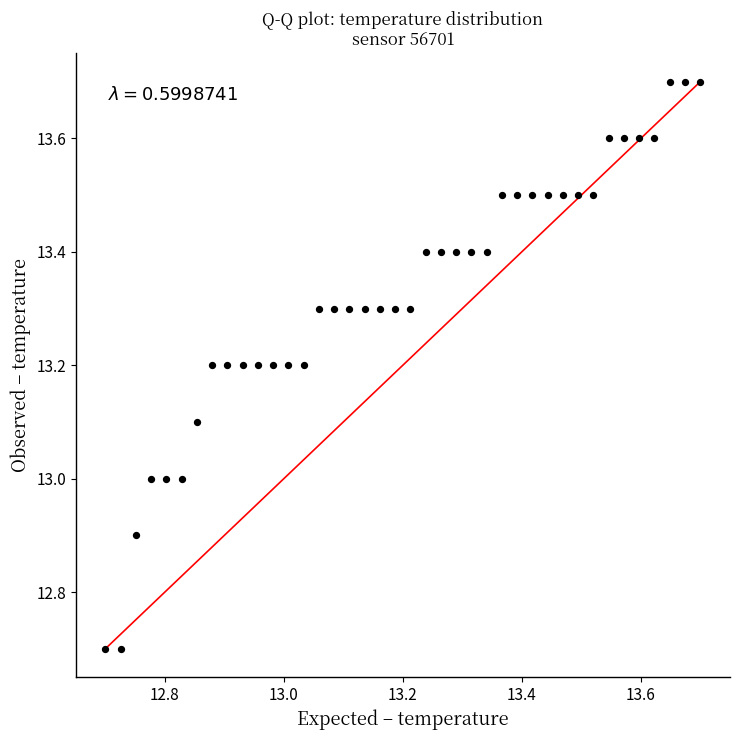

What is the range of X values (max minus min)?

1.0